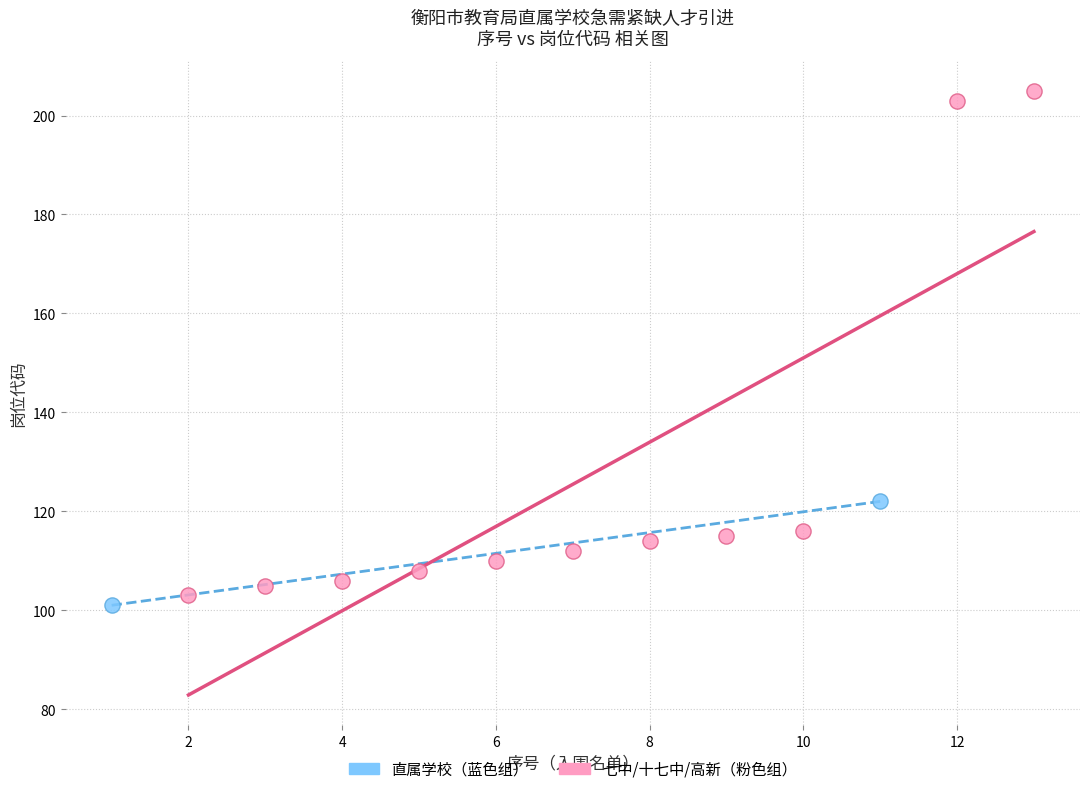

Which series reaches the minimum Y coordinate?

直属学校（蓝色组）